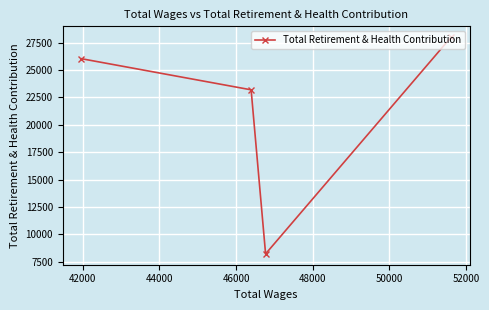

What is the sum of all values?

85446